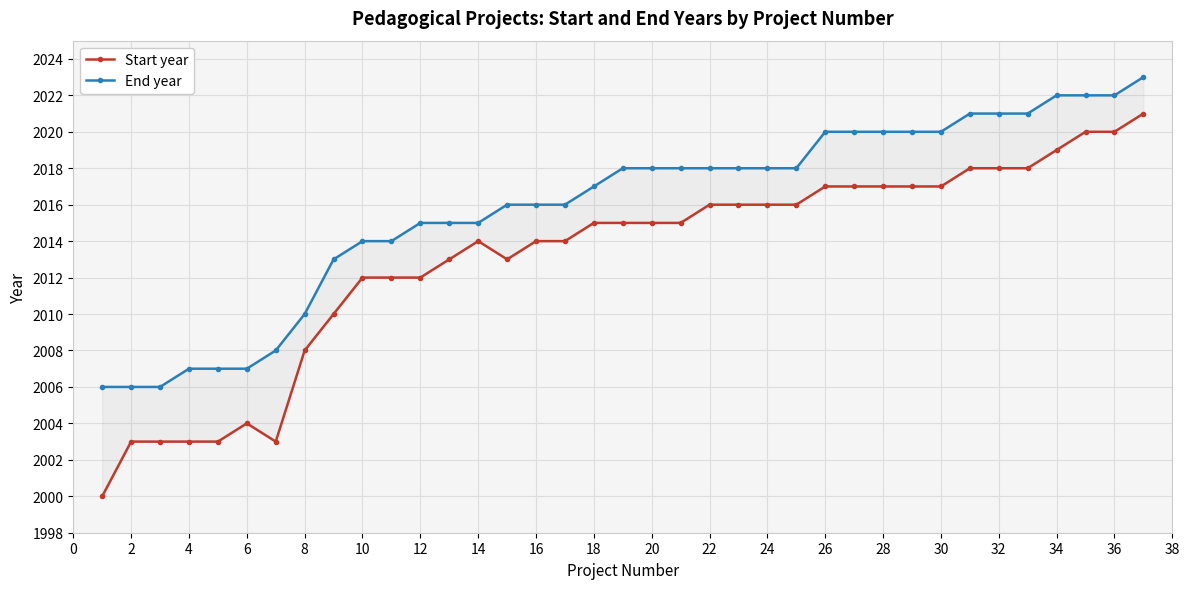

True or false: Start year has a value of 2020 at 36.

True